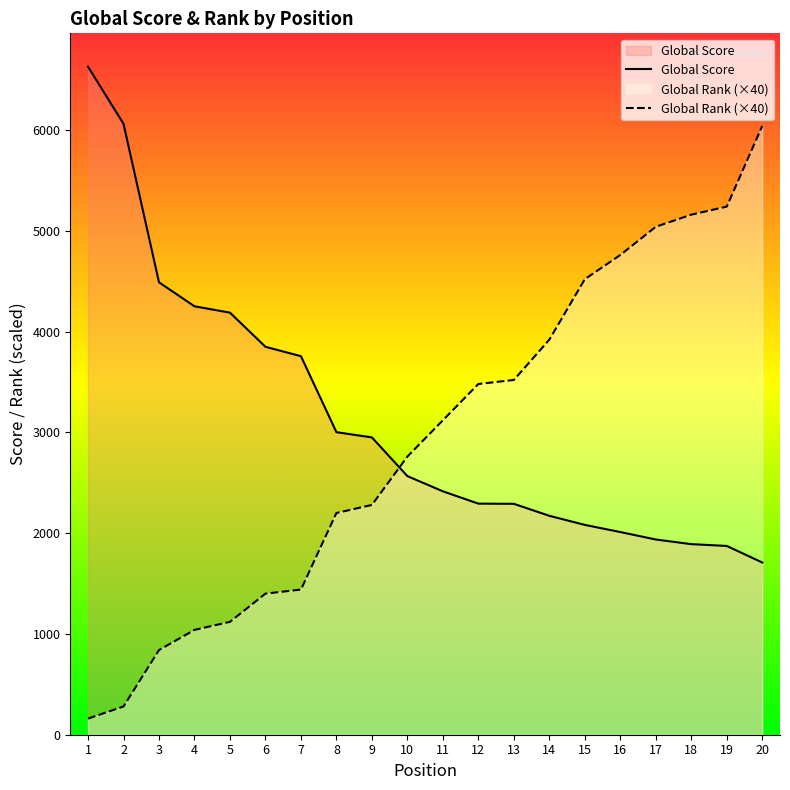

Between 13 and 1, which is larger?

1